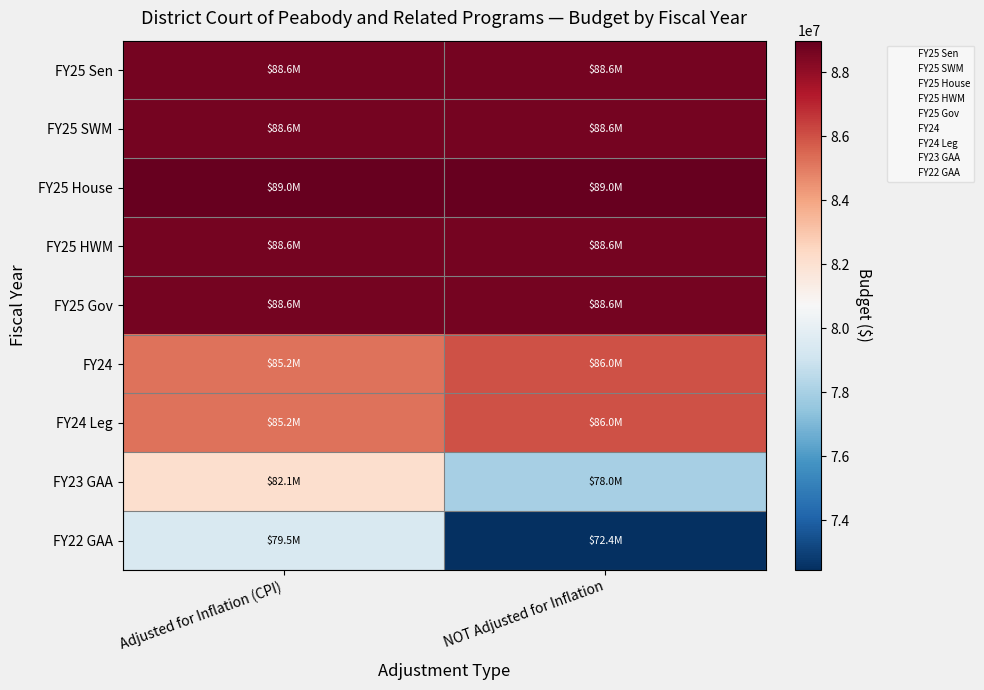

Between Adjusted for Inflation (CPI) and NOT Adjusted for Inflation, which is larger?

Adjusted for Inflation (CPI)